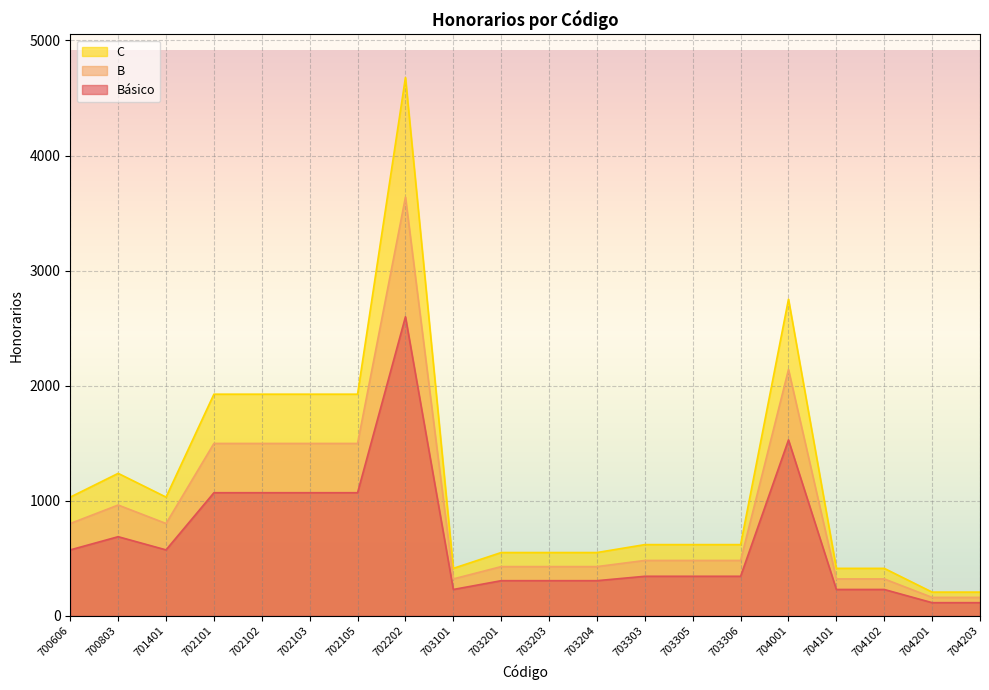

At how many categories does at least one series exceed 1844?

6